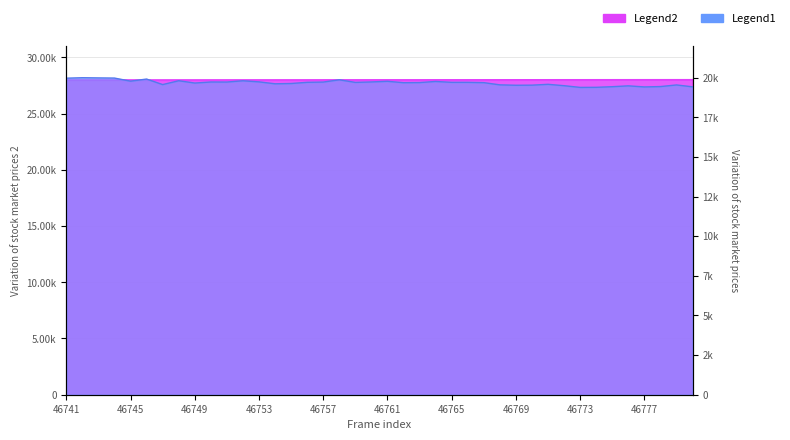

True or false: Legend1 and Legend2 intersect in this chart.

False